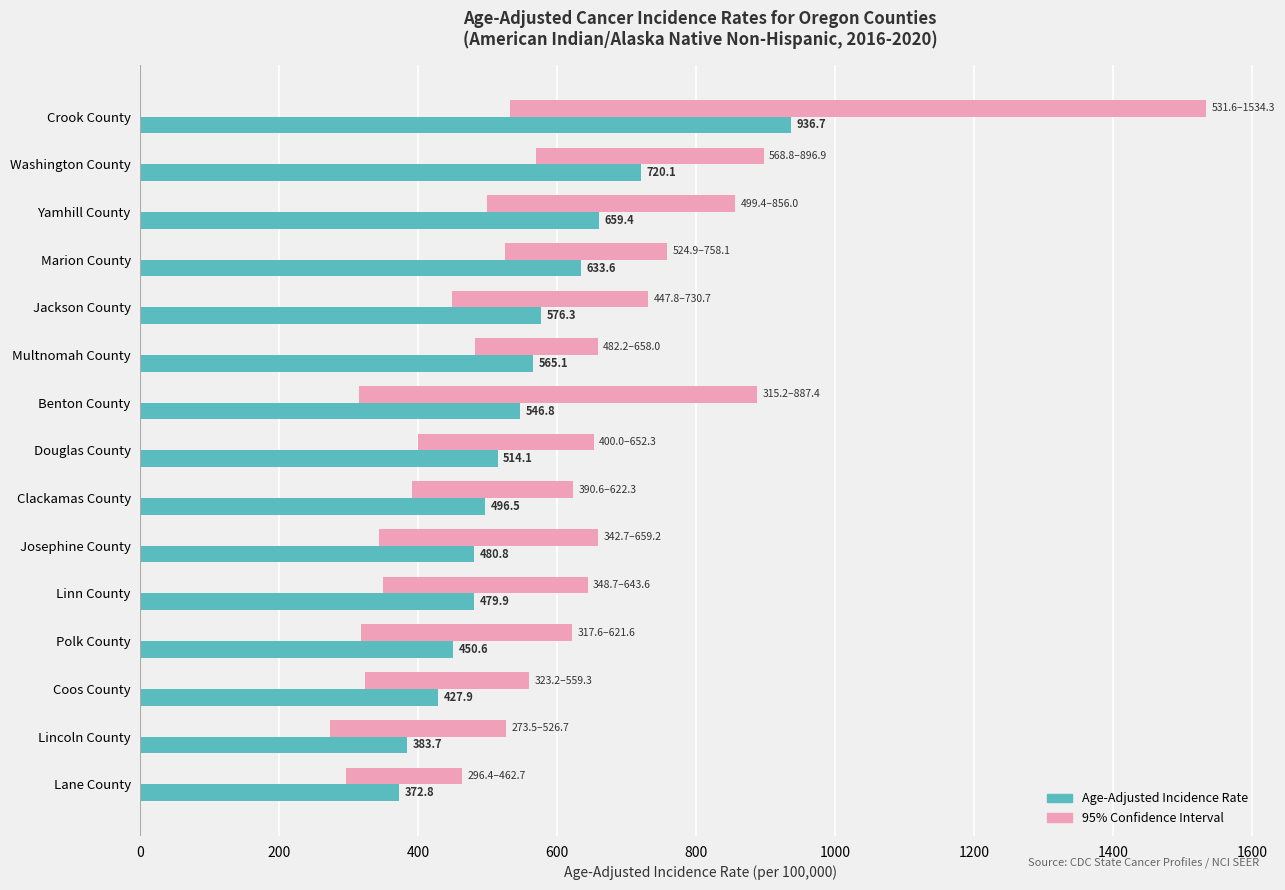

True or false: Age-Adjusted Incidence Rate has a value of 372.8 at Lane County.

True